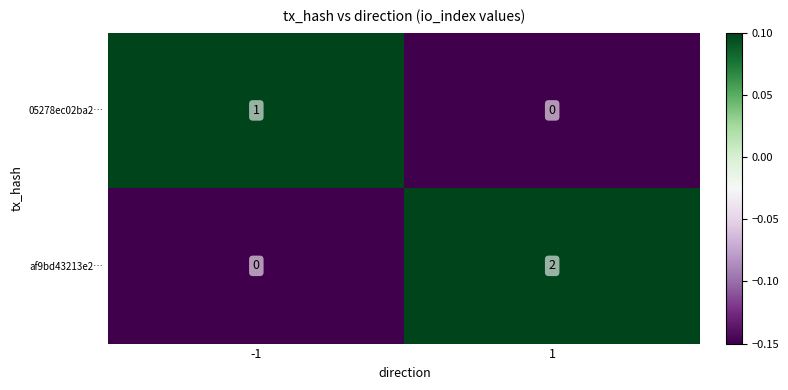

Which series has the largest range (max minus min)?

af9bd43213e2…